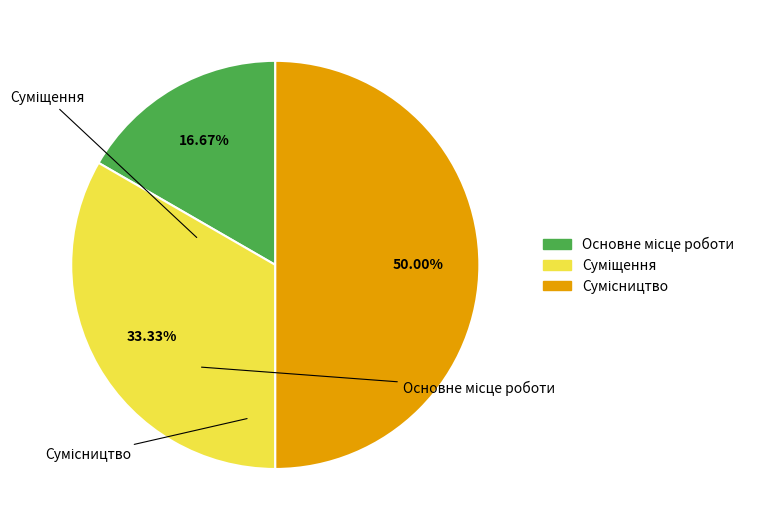

Count the number of slices in the pie.

3